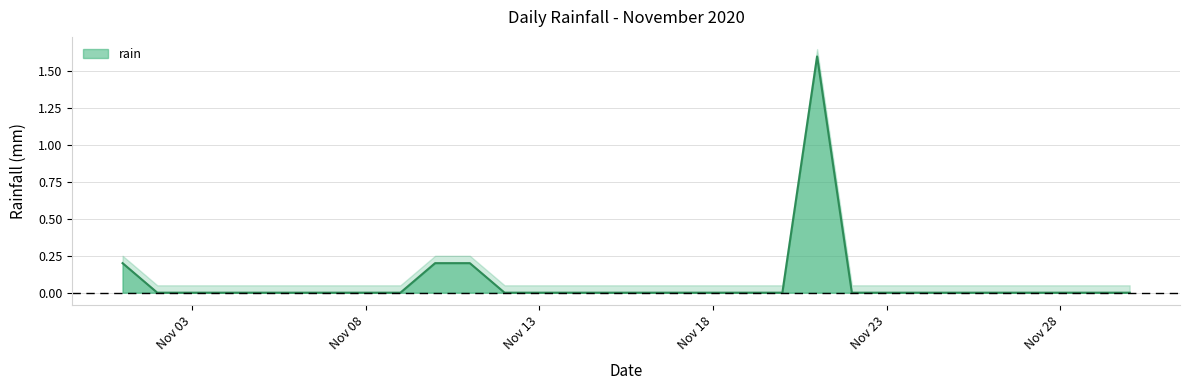

True or false: there are more than 0 points higher than both neighbors.

True